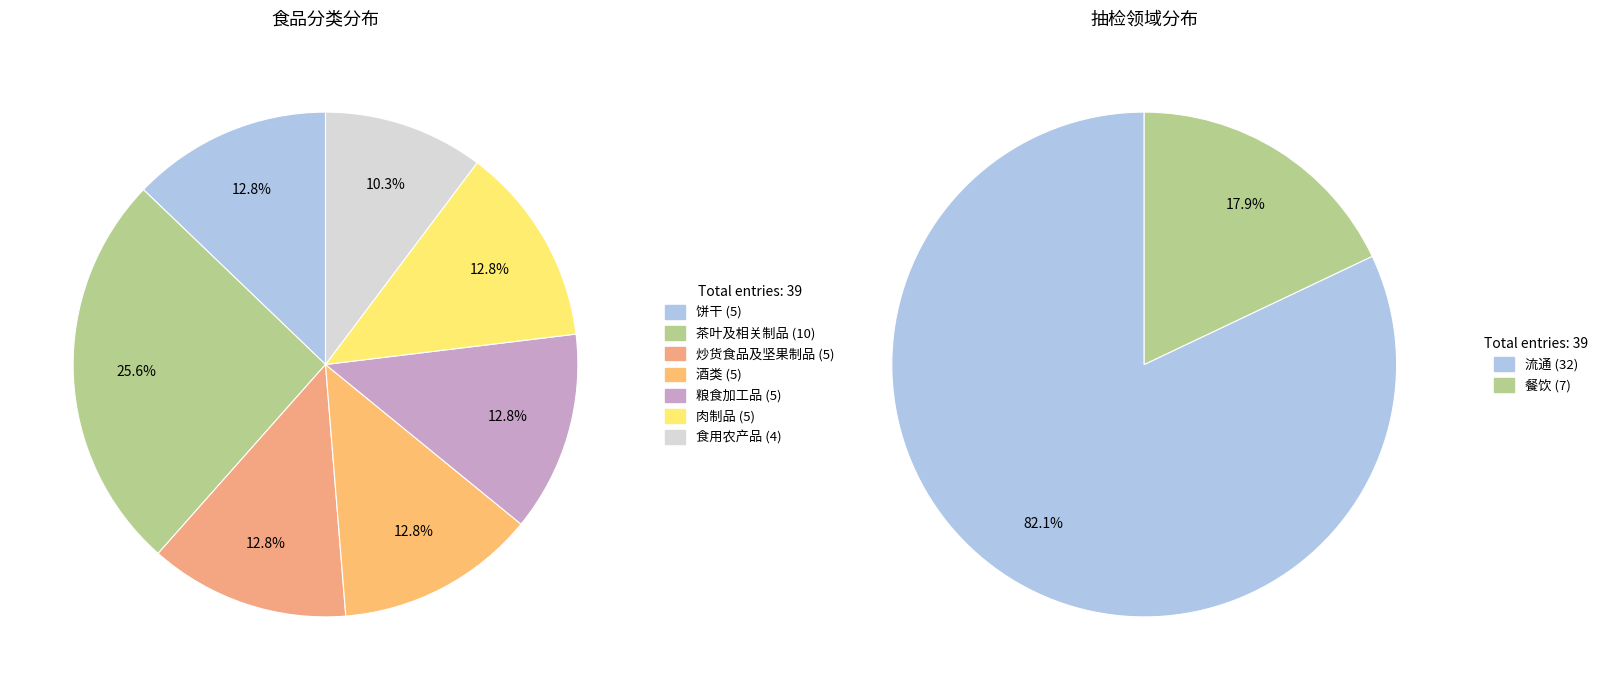

Does 酒类 represent more than half of the total?

No